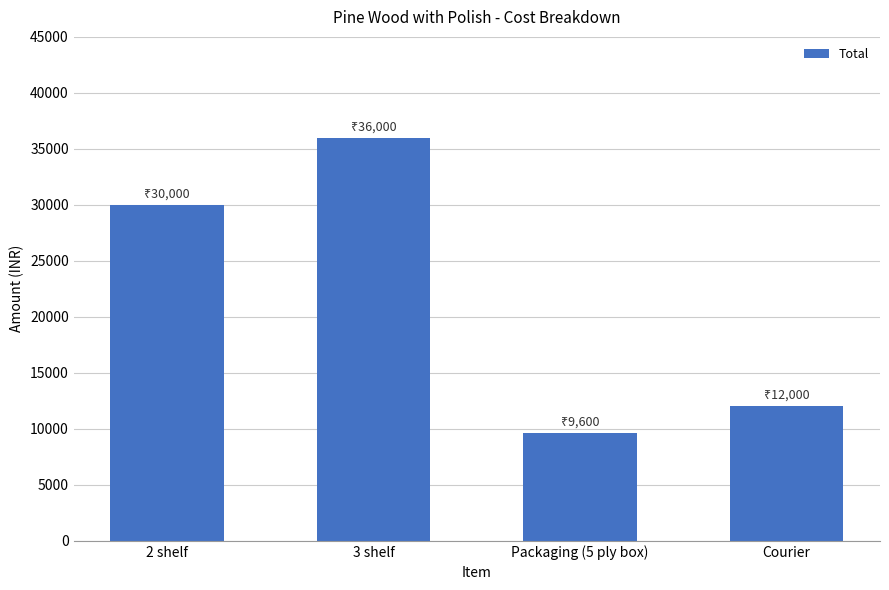

What is the average value?

21900